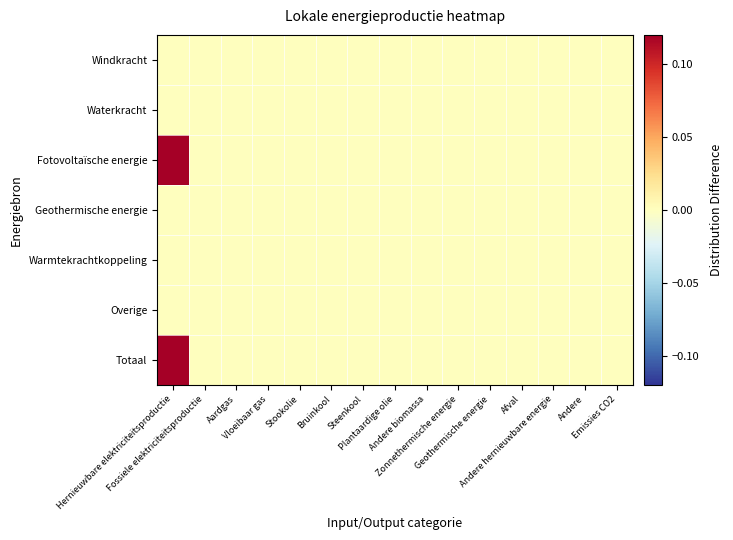

At Geothermische energie, list the series in order from largest to smallest.

Windkracht, Waterkracht, Fotovoltaïsche energie, Geothermische energie, Warmtekrachtkoppeling, Overige, Totaal